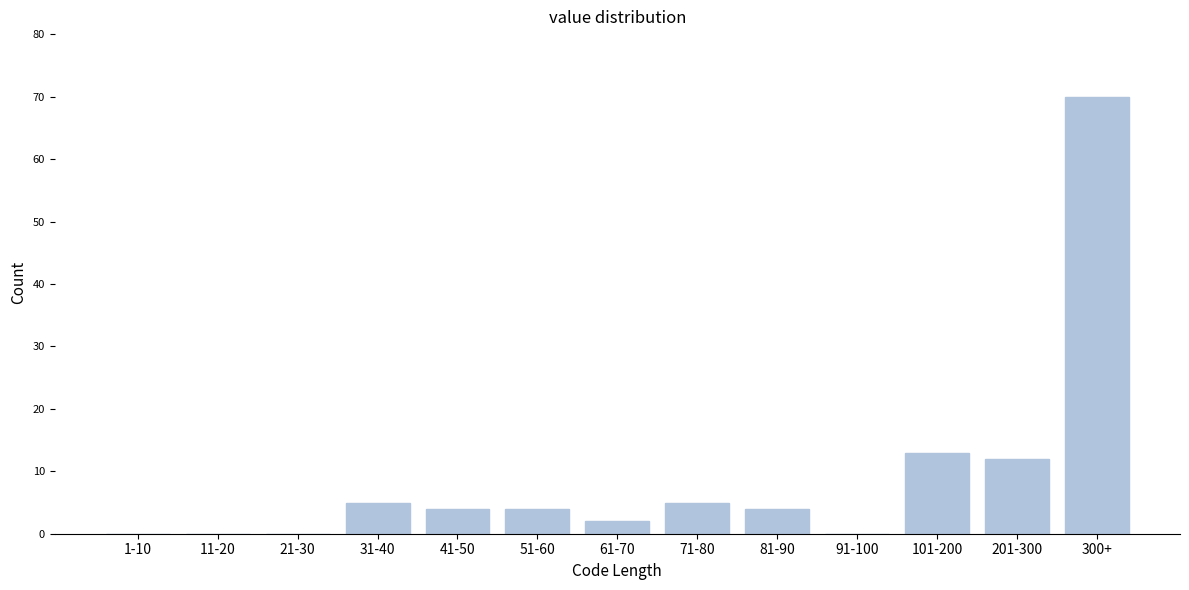

Reading left to right, list all the values displayed in this chart.

1-10=0	11-20=0	21-30=0	31-40=5	41-50=4	51-60=4	61-70=2	71-80=5	81-90=4	91-100=0	101-200=13	201-300=12	300+=70